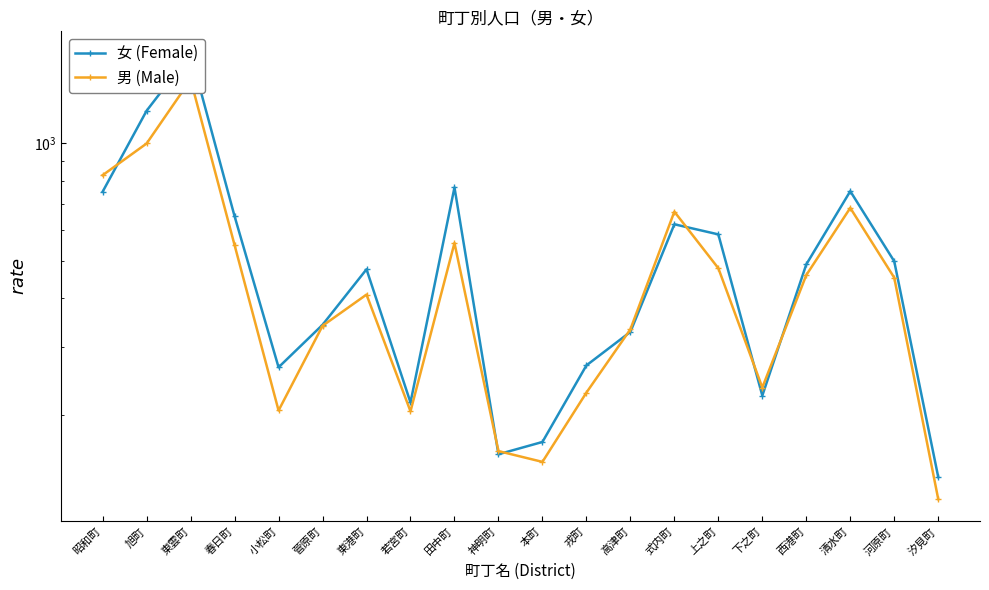

Reading left to right, what are all the values shown in this chart?

女 (Female): 752	1214	1702	650	266	342	475	216	771	159	171	269	328	620	584	225	489	754	498	139
男 (Male): 829	1000	1459	548	206	340	409	205	555	162	152	229	333	668	478	236	459	683	452	122